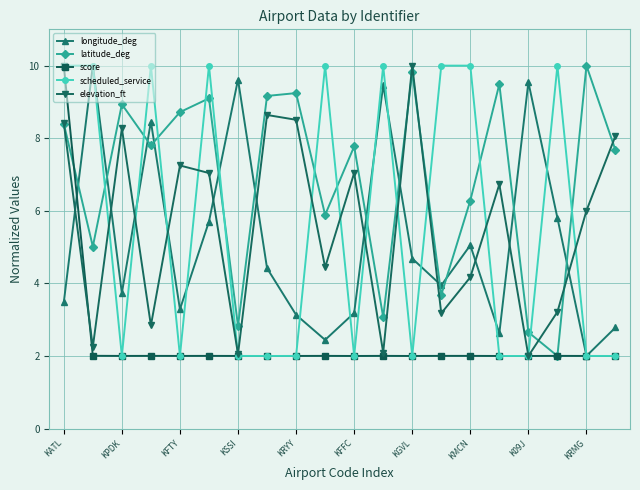

What is the minimum value shown in the chart?

2.0